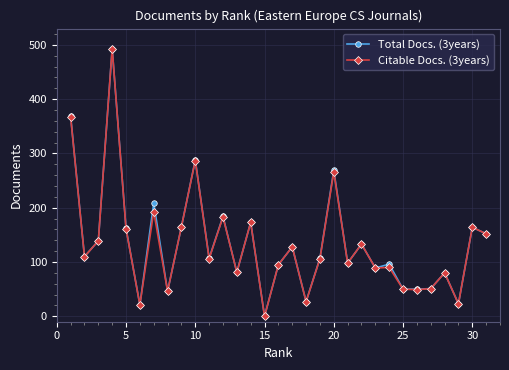

At how many categories does at least one series exceed 73?

23